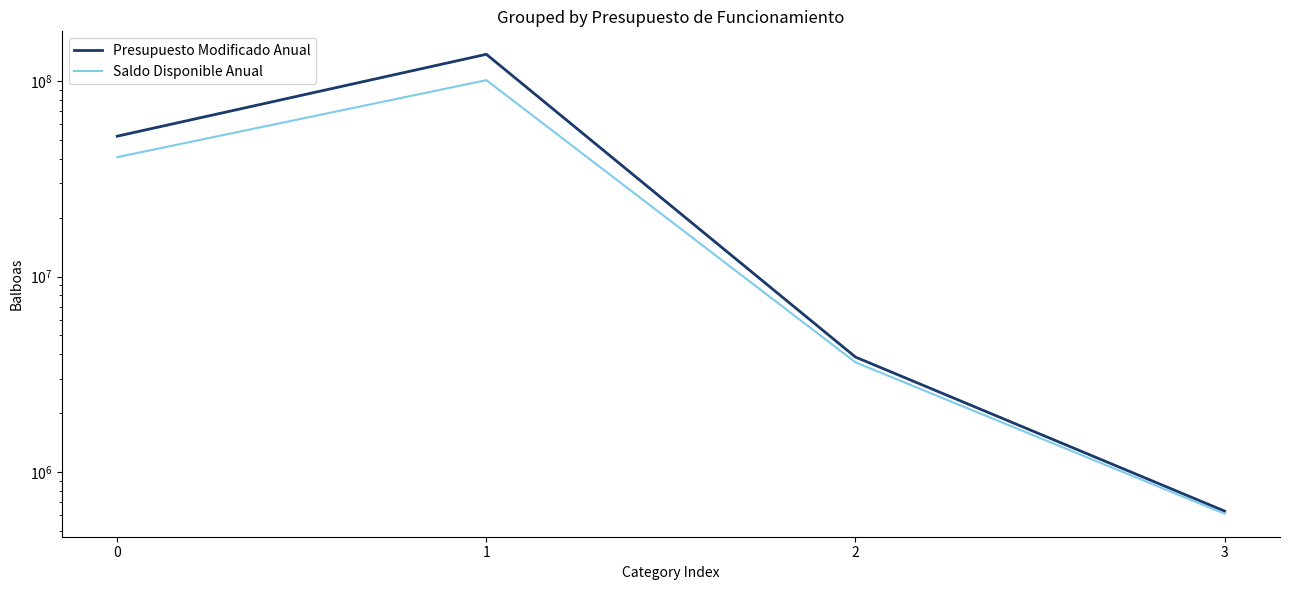

Reading right to left, transcribe all the data shown in this chart.

Presupuesto Modificado Anual: 3=630004	2=3869237	1=137146759	0=52255200
Saldo Disponible Anual: 3=610646	2=3636562	1=101126437	0=40809949